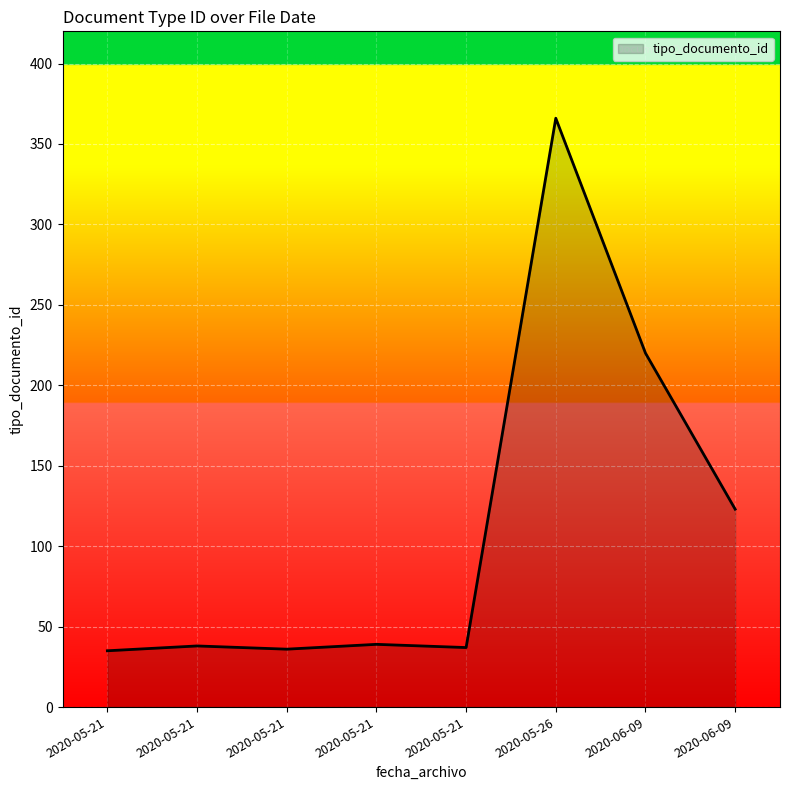

How many series are shown in this chart?

1